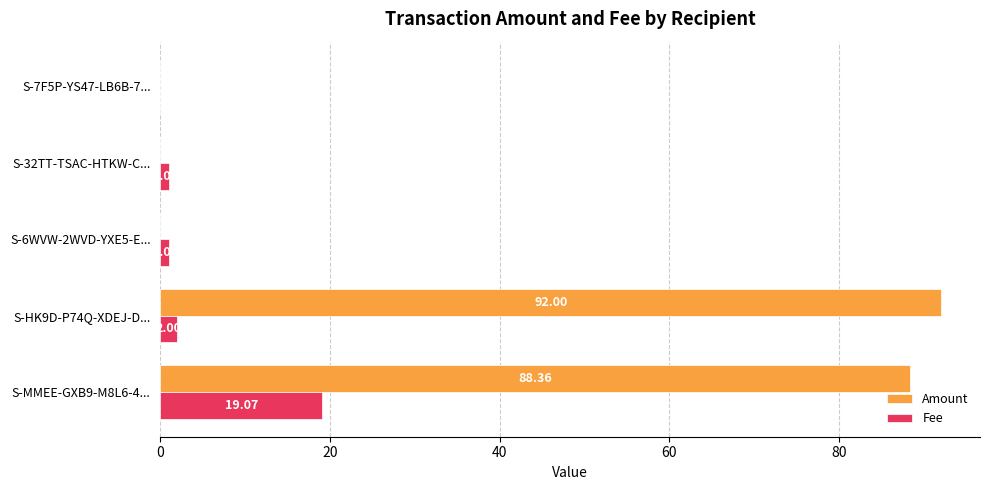

Is the value of Fee at S-MMEE-GXB9-M8L6-4... greater than the value of Amount at S-7F5P-YS47-LB6B-7...?

Yes